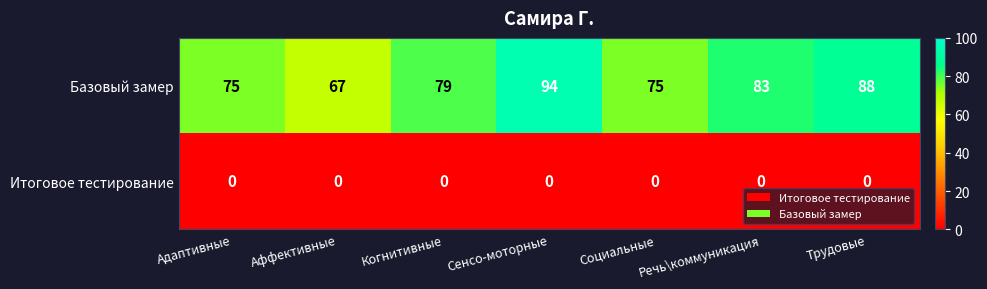

Is it true that Итоговое тестирование equals 0 at Социальные?

True